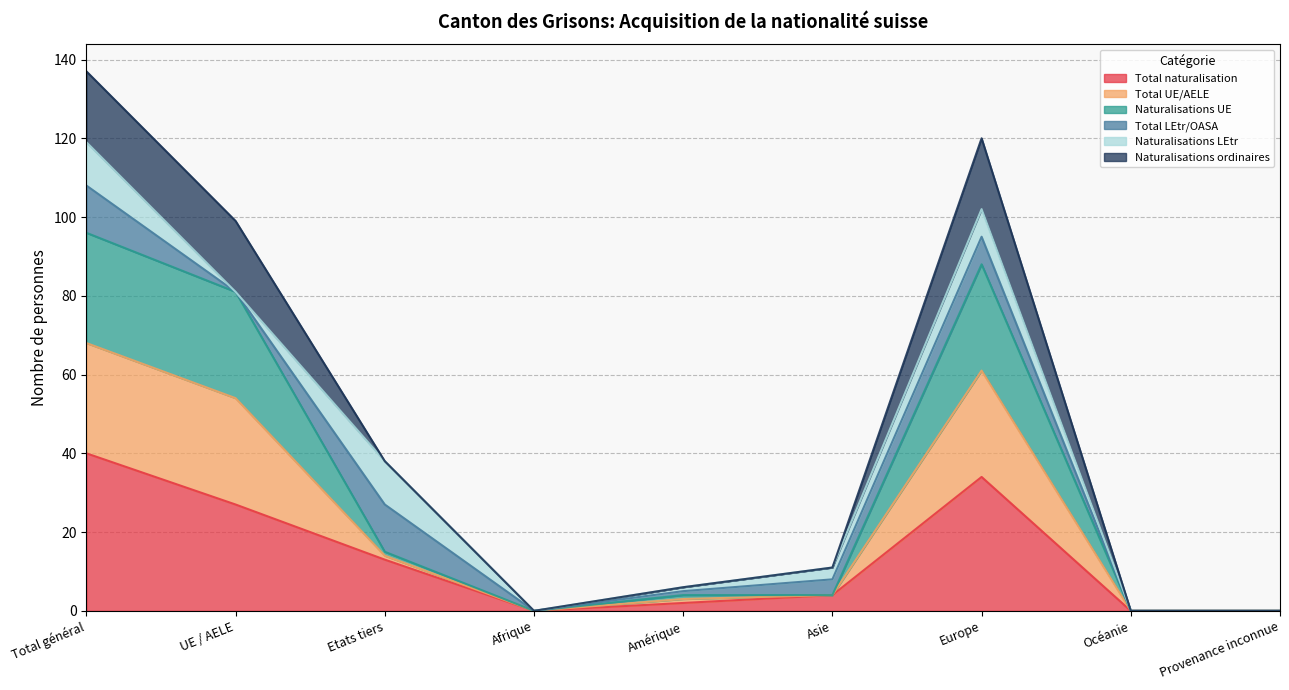

True or false: Total naturalisation and Naturalisations UE intersect in this chart.

False